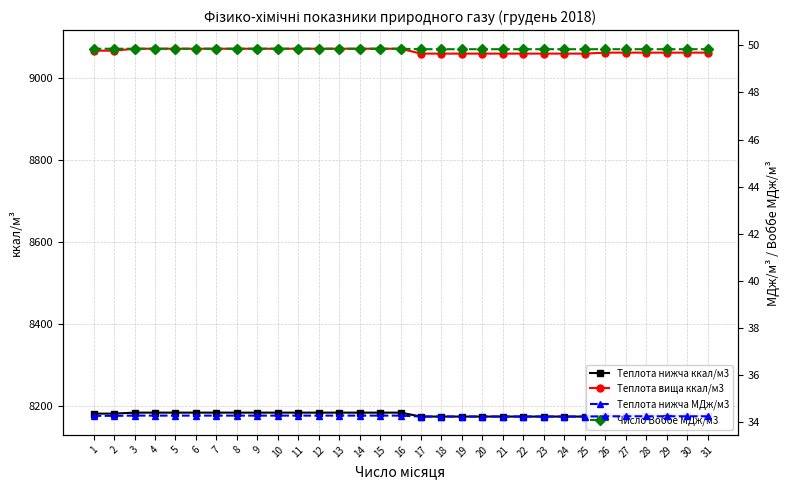

Rank the categories by Теплота нижча МДж/м3 value from lowest to highest.

17, 18, 19, 20, 21, 22, 23, 24, 25, 26, 27, 28, 29, 30, 31, 1, 2, 3, 4, 5, 6, 7, 8, 9, 10, 11, 12, 13, 14, 15, 16